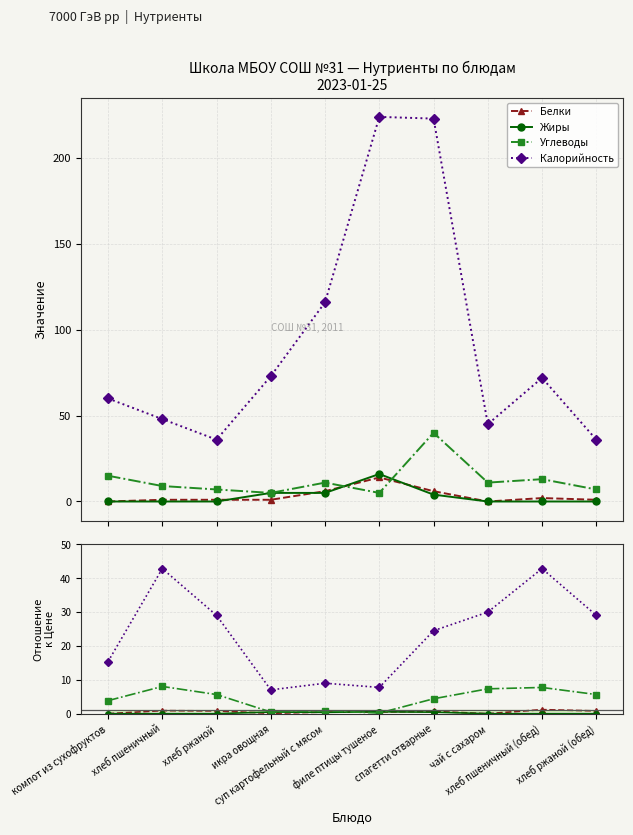

What is the label of the 4th point from the left?

икра овощная